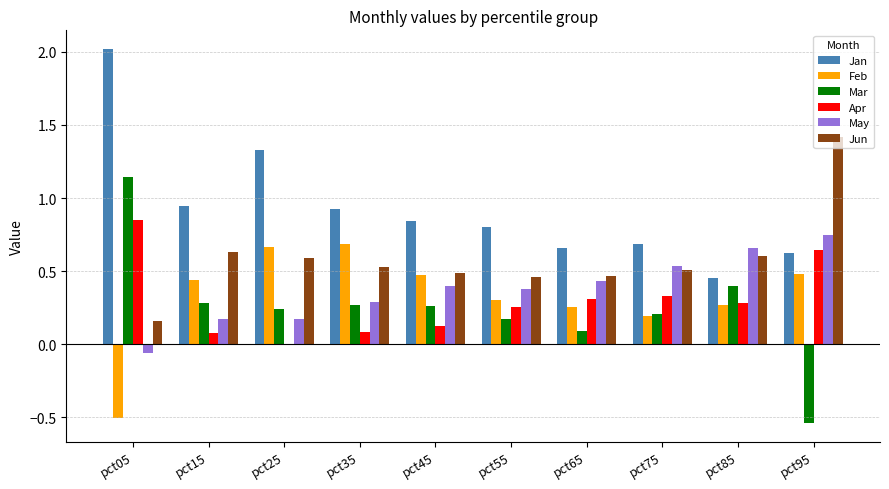

The Feb series shows 0.2 at pct95. True or false?

False